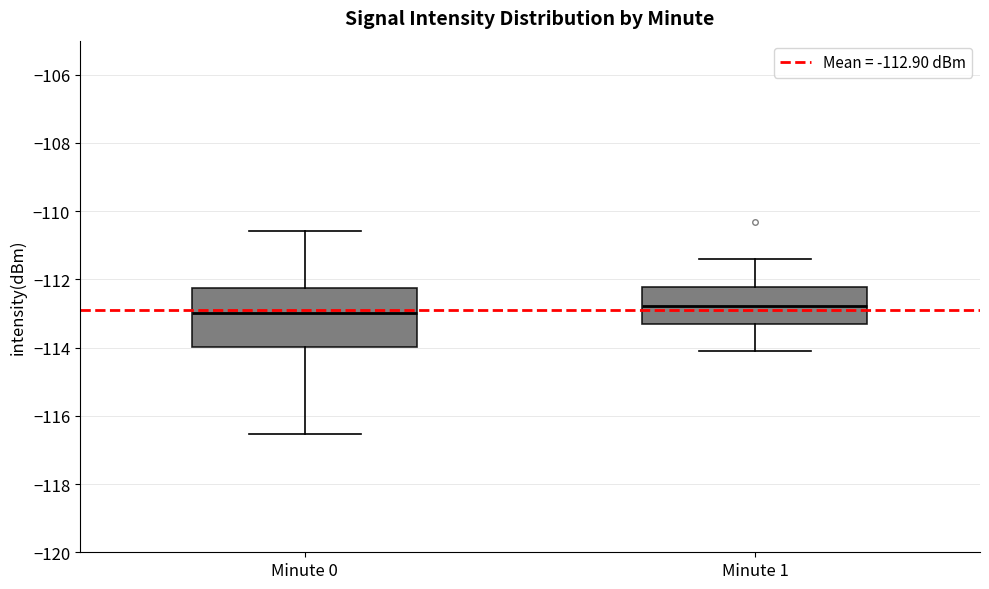

Where does the upper whisker of the box for Minute 1 end on the y-axis? The values are not printed on the chart, so give them approximately, as read against the axis.

-111.4